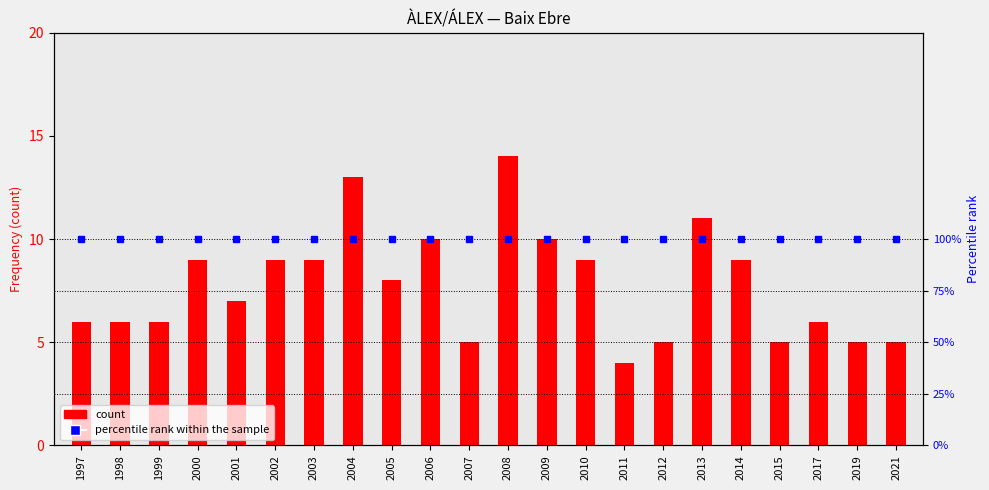

Is it true that count equals 5 at 2015?

True